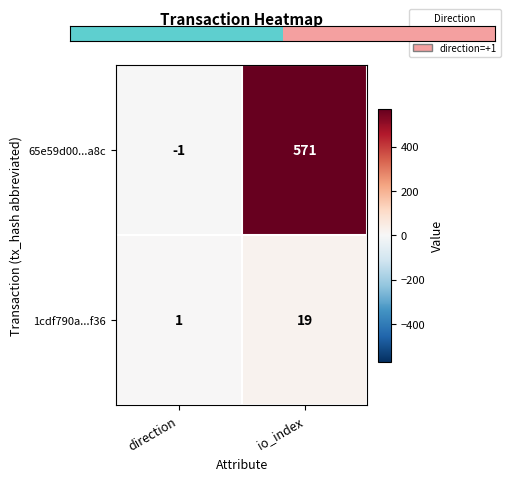

At which category is the sum across all series the highest?

io_index